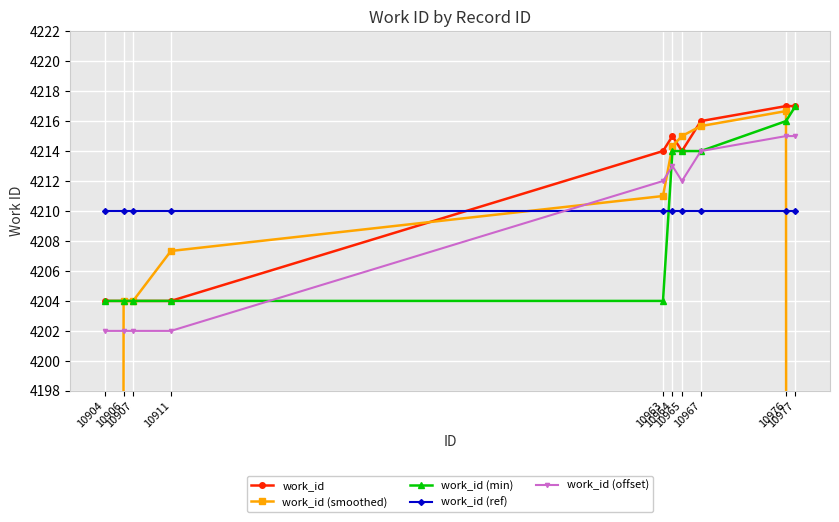

After their last crossing, which series has the higher values: work_id (offset) or work_id (smoothed)?

work_id (offset)